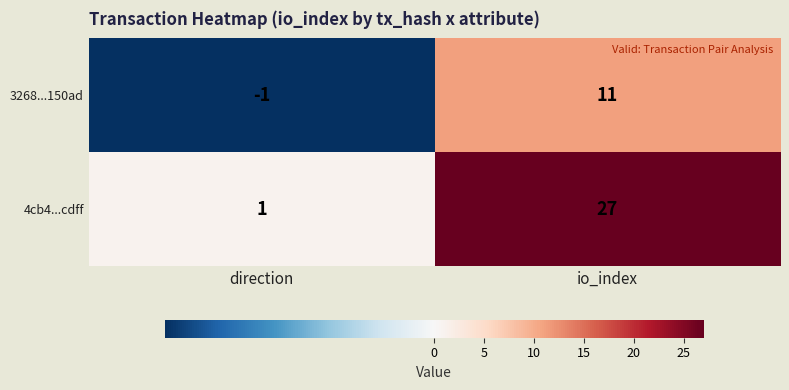

What is the difference between the highest and lowest values at direction?

2